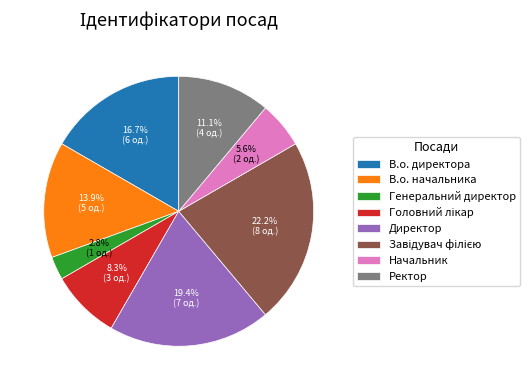

How many segments does this pie chart have?

8